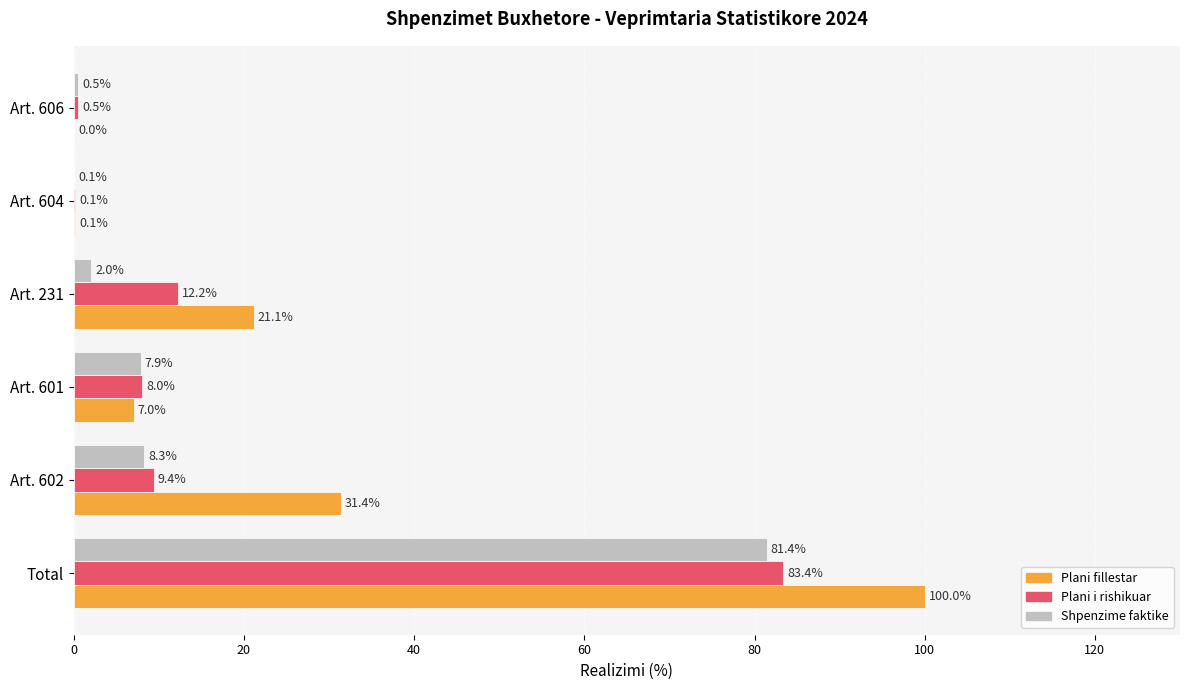

How many series are shown in this chart?

3